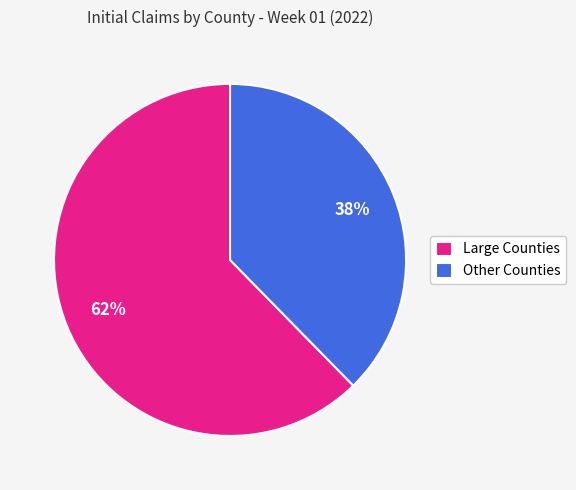

To the nearest percent, what is the combined percentage of Other Counties and Large Counties?

100%